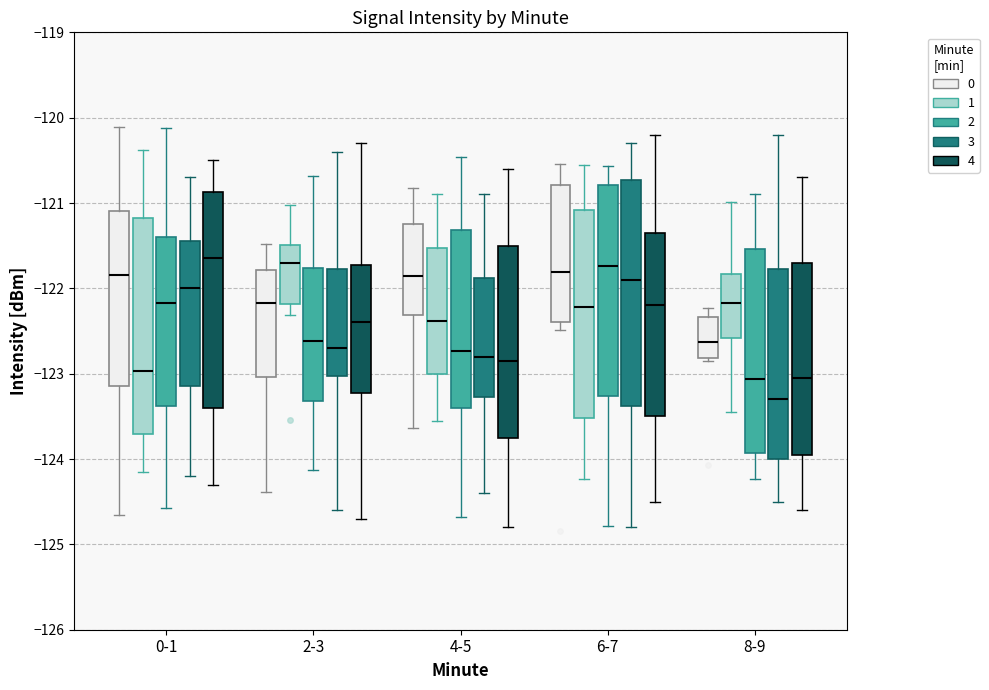

Comparing the boxes themselves (not the whiskers), which one is the tallest?

6-7 (3)